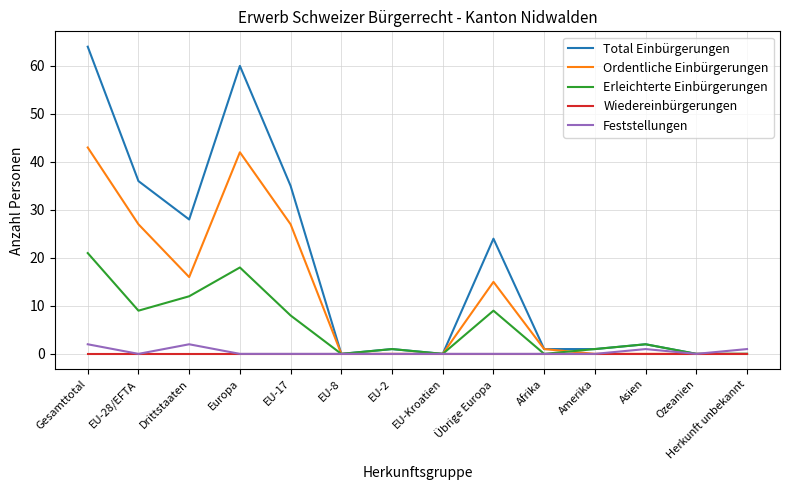

Does the chart display data point markers on the line(s)?

No